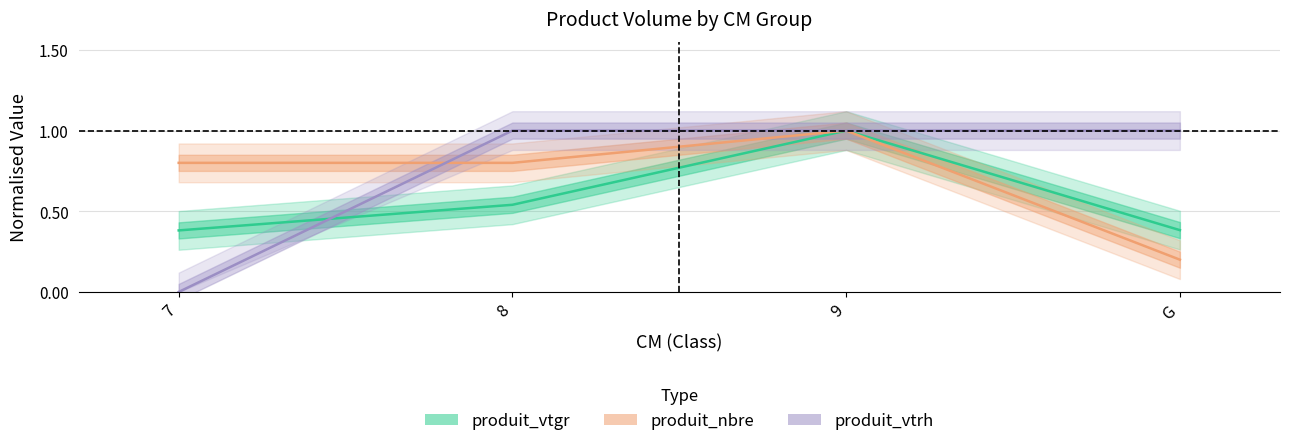

At how many categories does at least one series exceed 0?

4